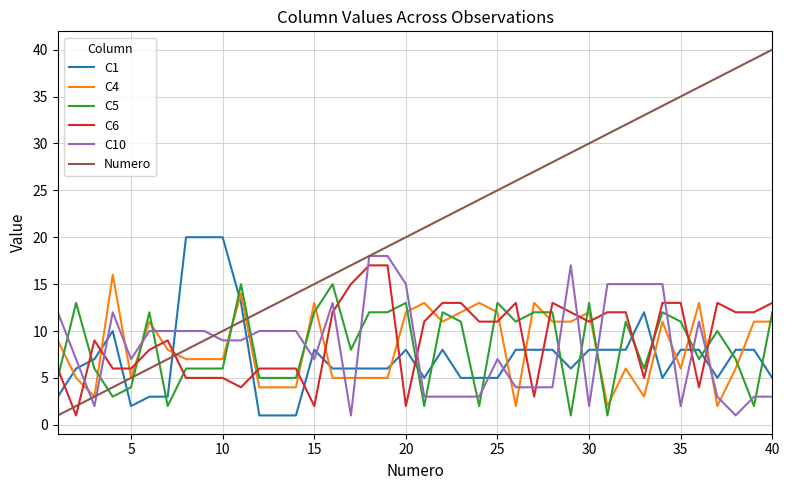

Which series has the largest total across all categories?

Numero